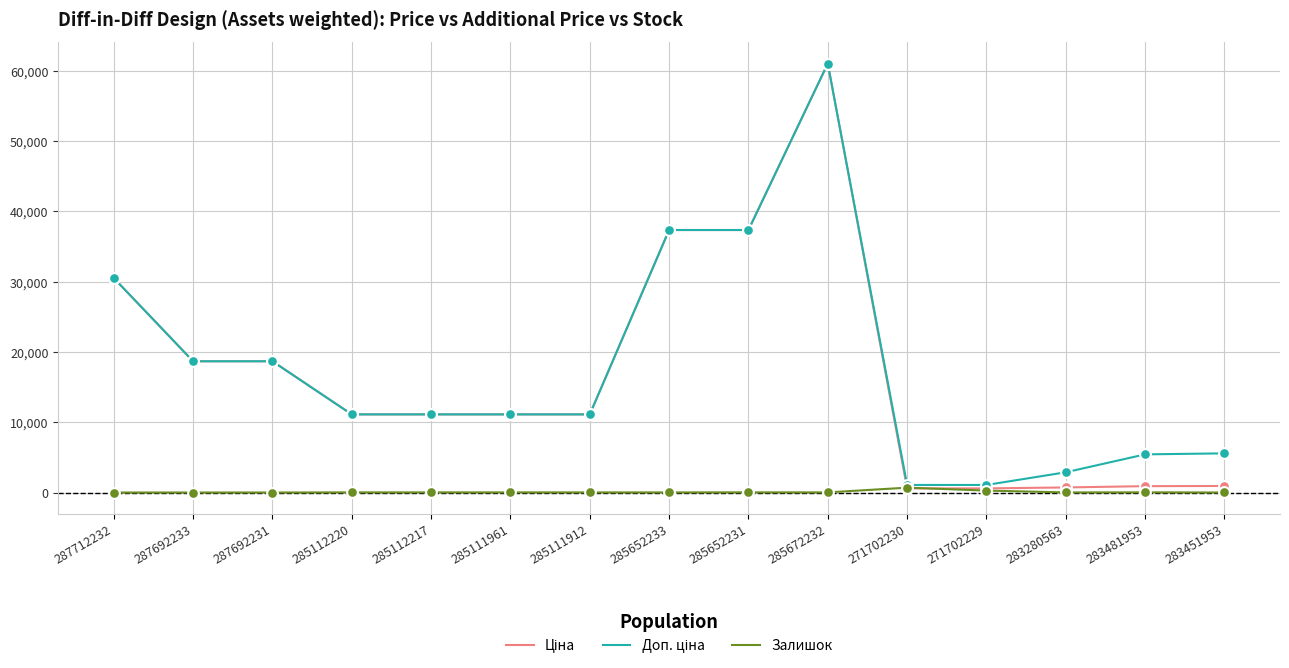

At which category is the sum across all series the highest?

285672232